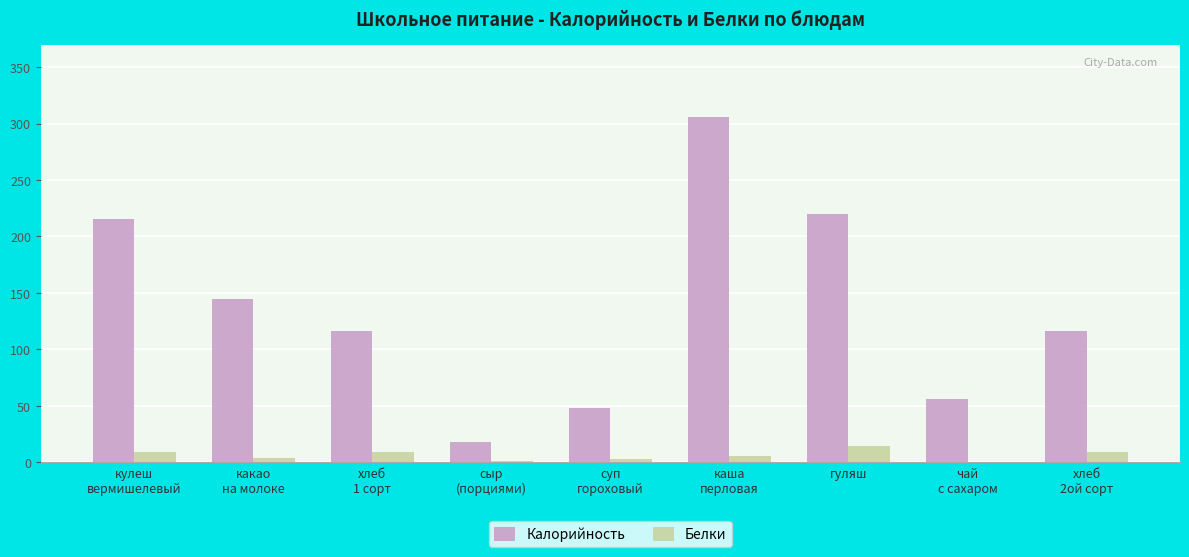

What is the greatest value displayed?

306.0